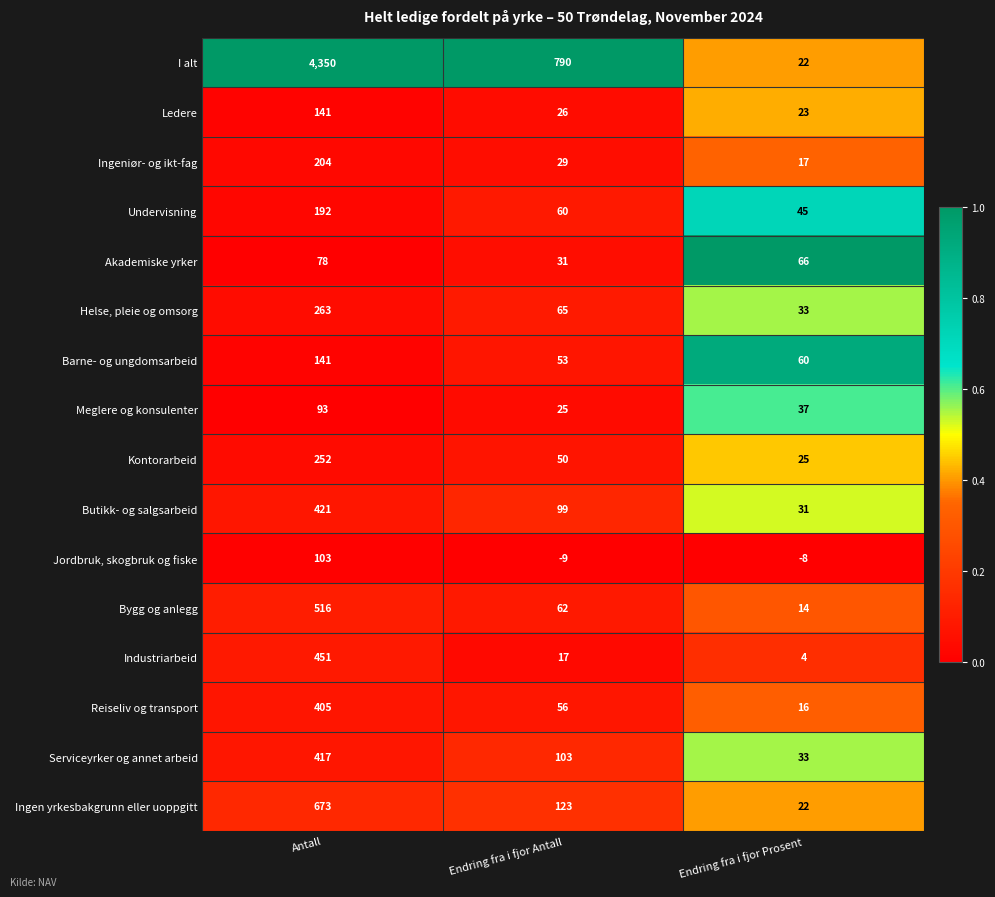

At which category does the chart reach its peak across all series?

Antall